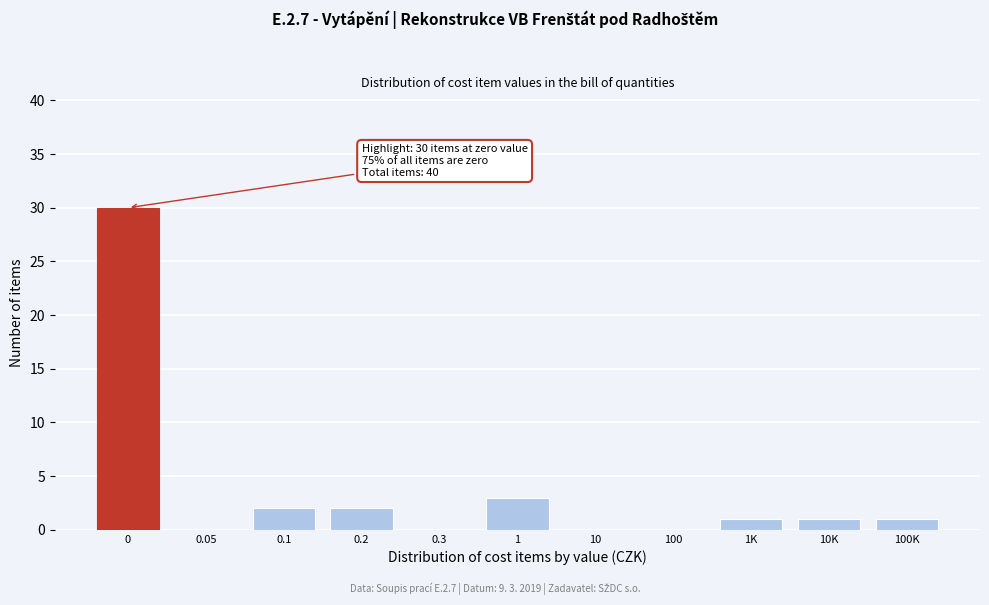

Reading left to right, extract all data points from this chart.

0=30	0.05=0	0.1=2	0.2=2	0.3=0	1=3	10=0	100=0	1K=1	10K=1	100K=1